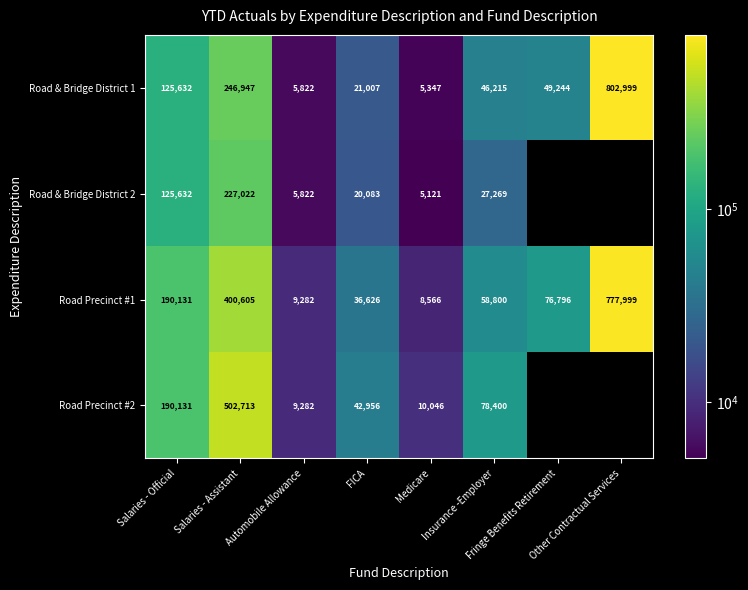

At which category is the sum across all series the highest?

Other Contractual Services